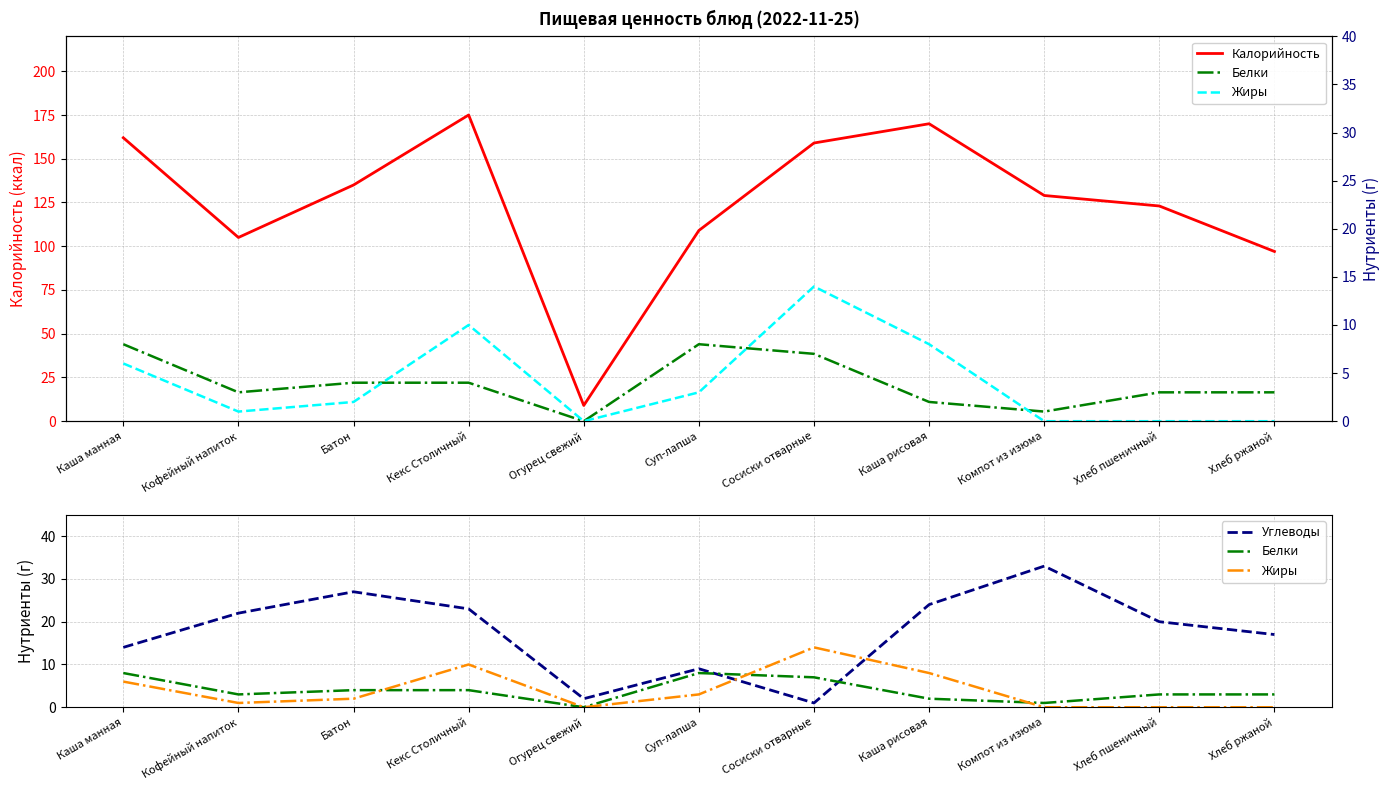

Which category has the highest value across all series?

Кекс Столичный